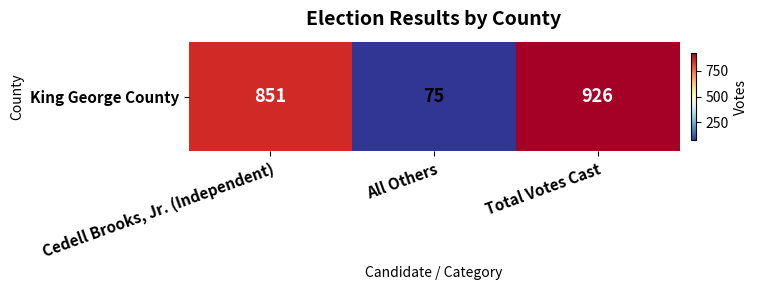

Reading left to right, transcribe all the data shown in this chart.

851	75	926